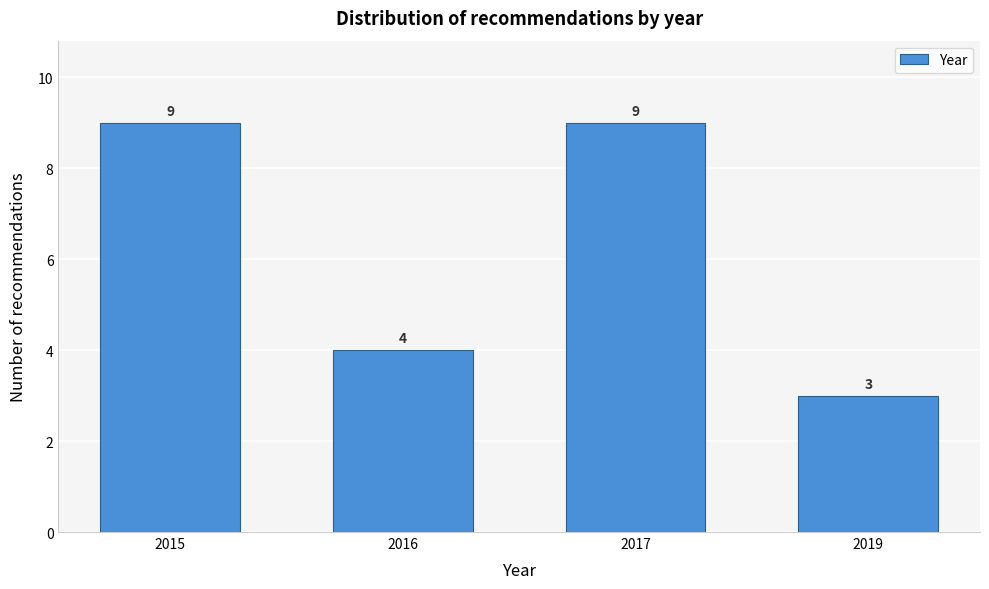

Reading right to left, transcribe all the data shown in this chart.

2019=3	2017=9	2016=4	2015=9